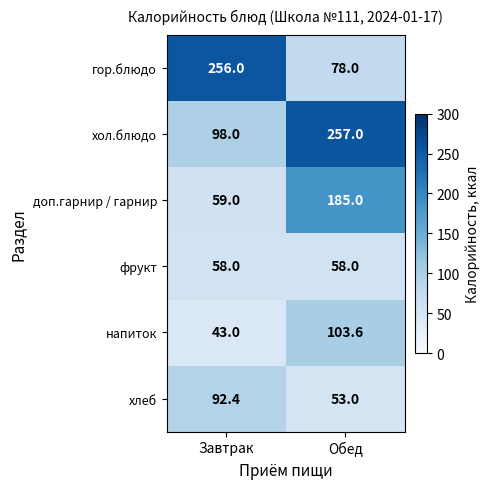

At how many categories does at least one series exceed 226?

2